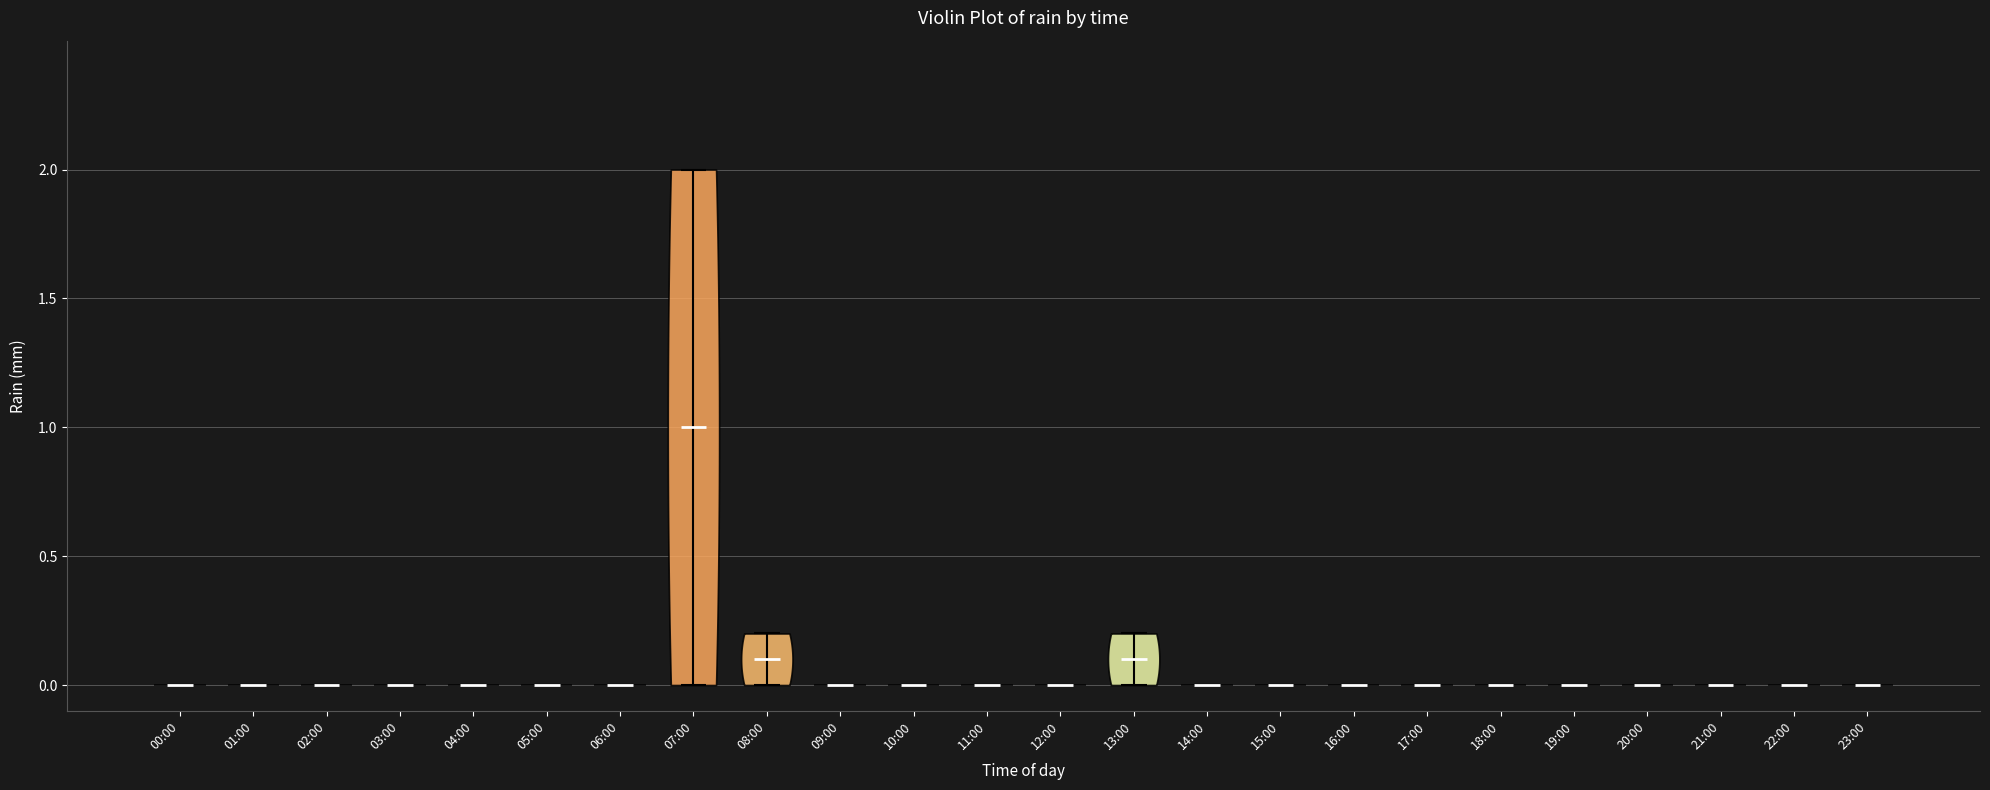

Which violin has the highest median line?

07:00